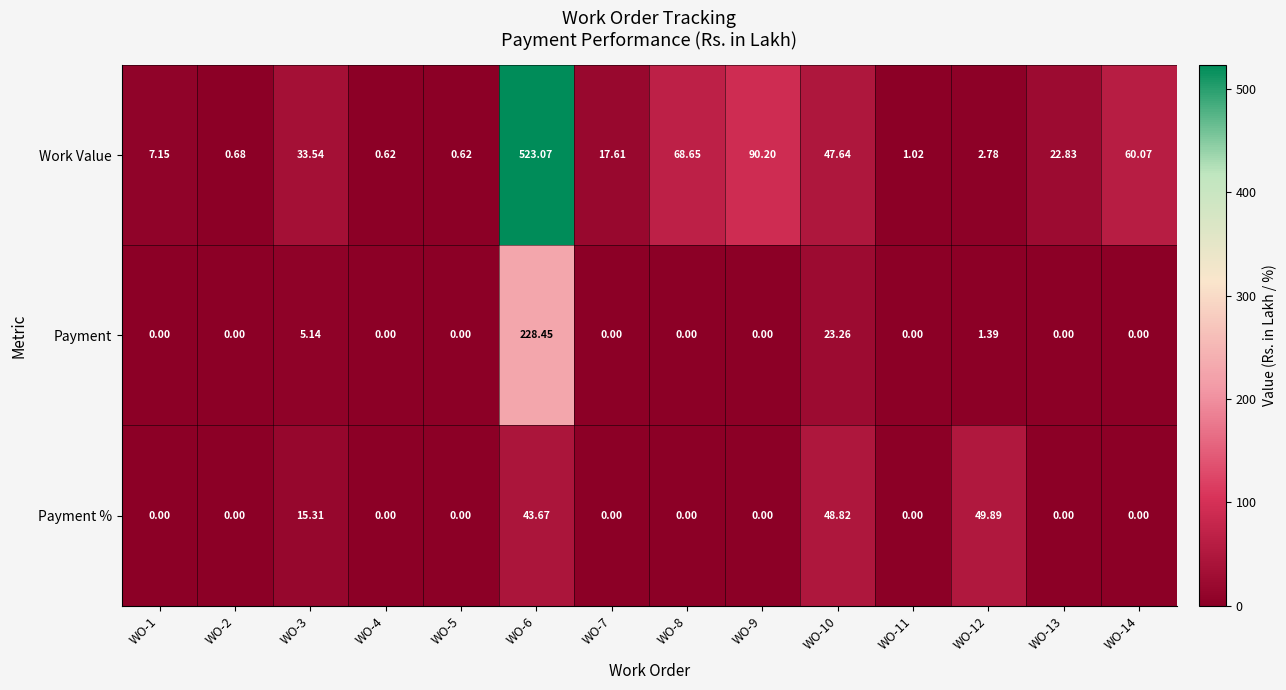

How many values in the Work Value series are below 22?

7